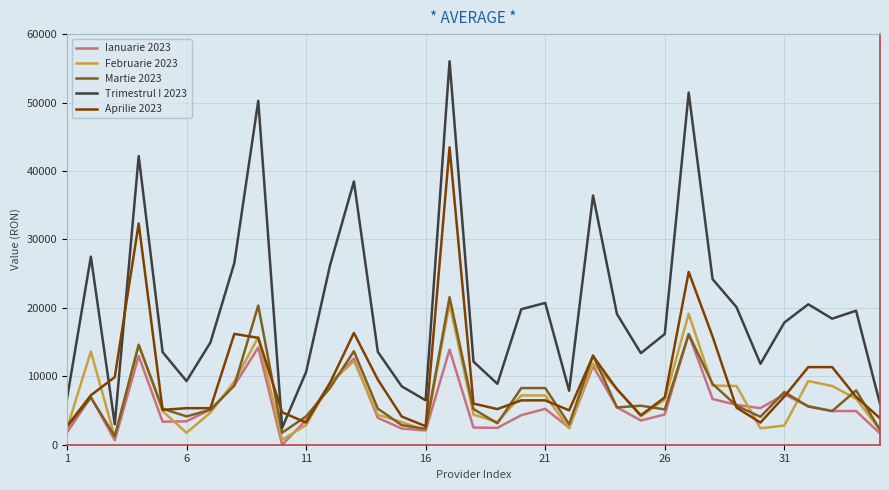

Which series has the largest total across all categories?

Trimestrul I 2023